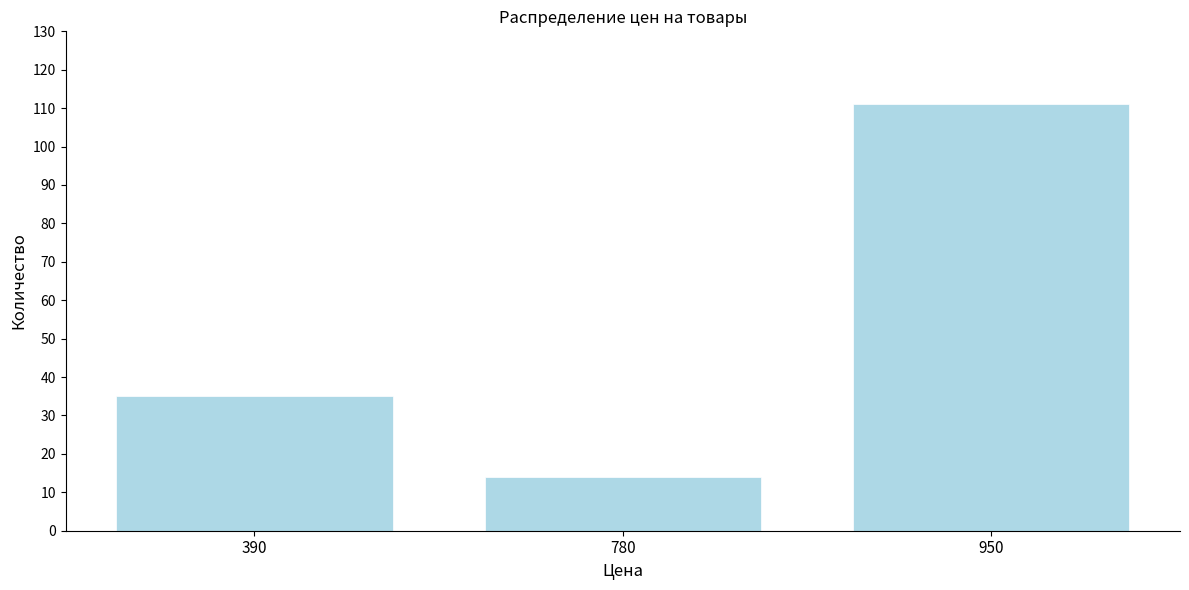

Reading left to right, list all the values displayed in this chart.

390=35	780=14	950=111